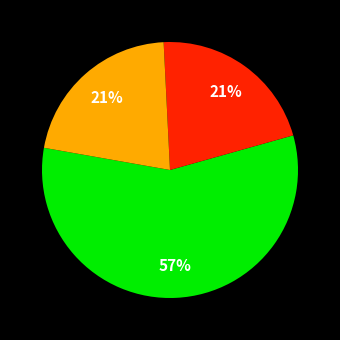

To the nearest percent, what is the difference between the largest and smallest slice percentages?

36%